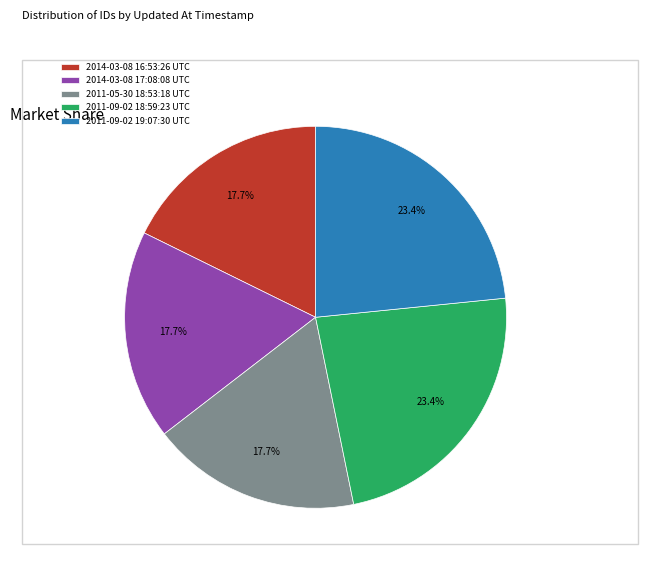

Between 2011-09-02 19:07:30 UTC and 2014-03-08 17:08:08 UTC, which is larger?

2011-09-02 19:07:30 UTC